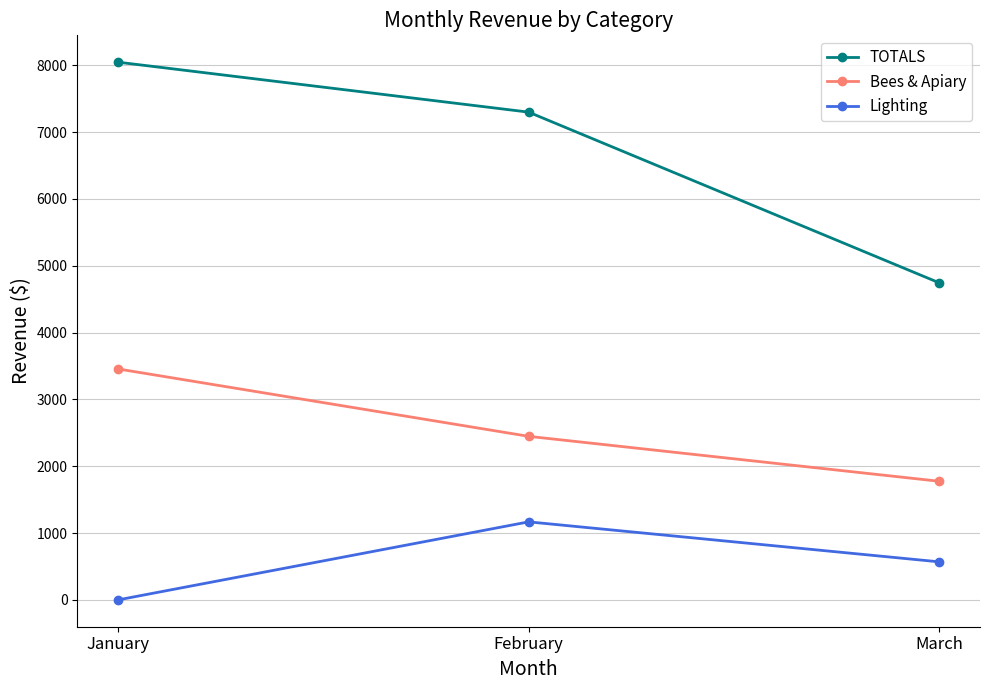

Between January and March, which series saw the biggest shift?

TOTALS